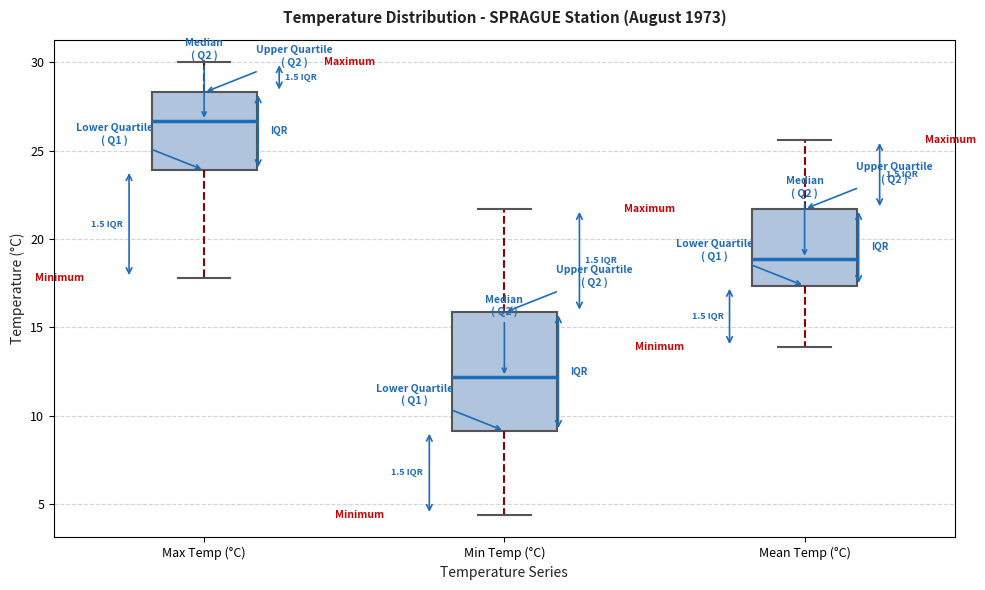

Reading left to right, transcribe this box plot: for each box, give where its median line is, the range the box spans, and where its two whiskers end, as read against the y-axis. The values are not printed on the chart, so give them approximately, as read against the axis.

Max Temp (°C): median 26.5, box 24.0 to 28.5, whiskers 18.0 to 30.0
Min Temp (°C): median 12.0, box 9.0 to 16.0, whiskers 4.5 to 21.5
Mean Temp (°C): median 19.0, box 17.5 to 21.5, whiskers 14.0 to 25.5